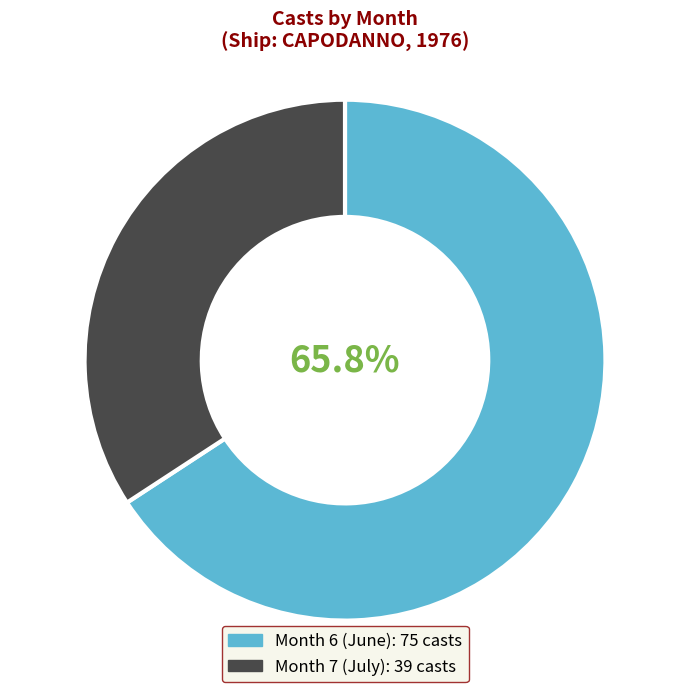

Does any single category account for the majority?

Yes